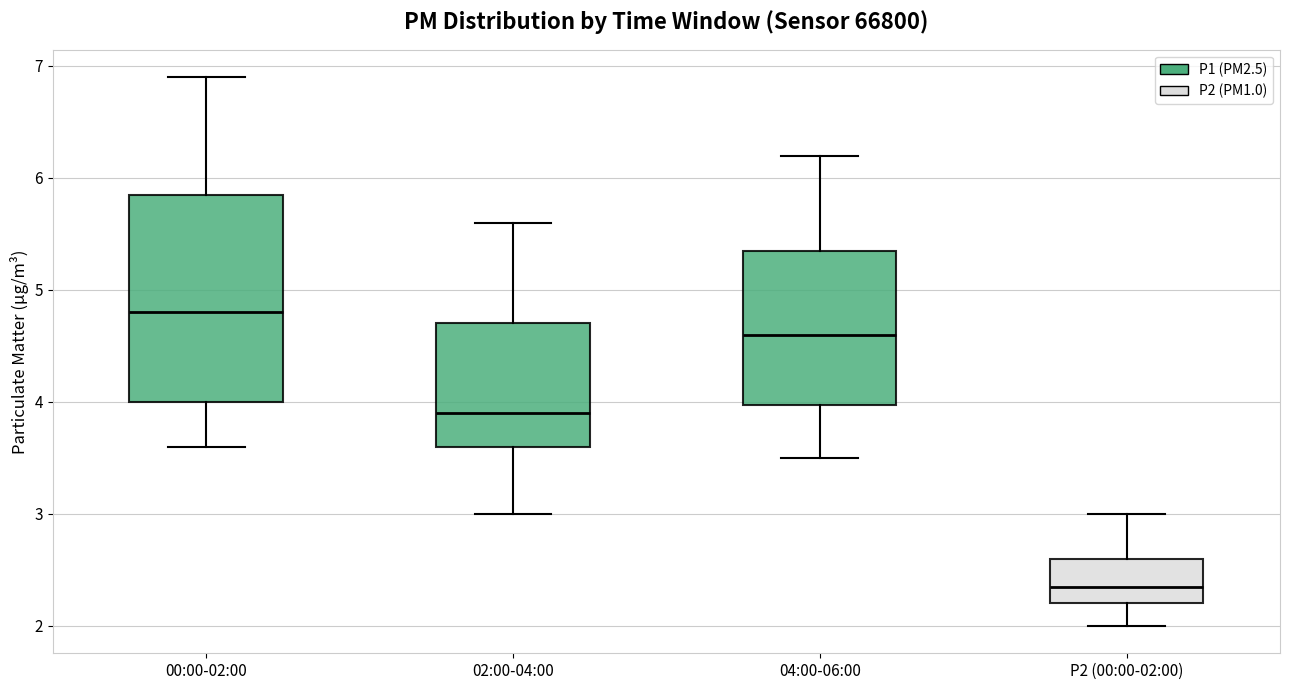

Which box is the tallest, from its lower edge to its upper edge?

00:00-02:00